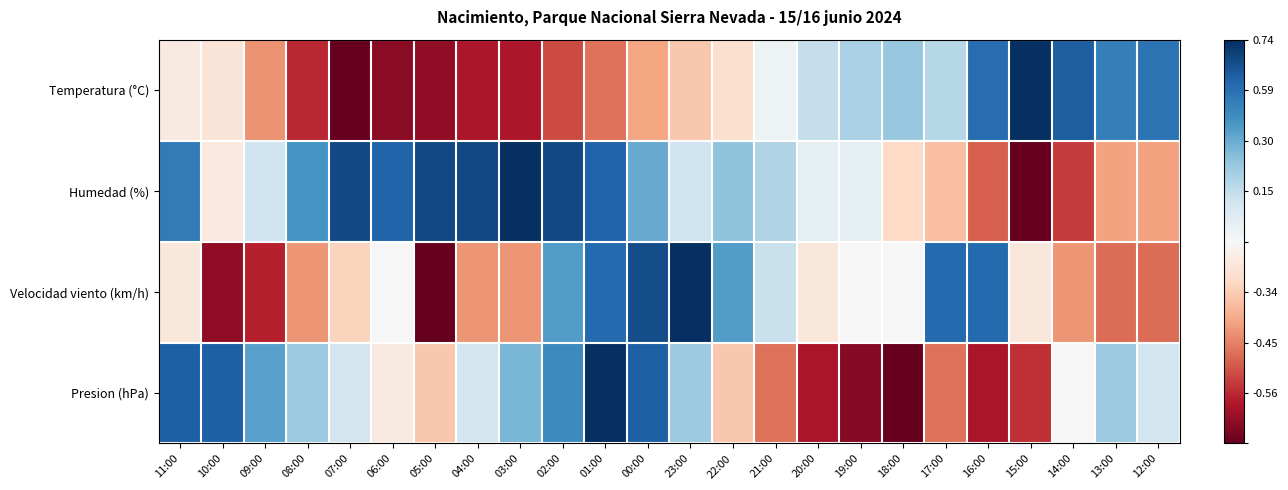

Rank the series by their maximum value, from lowest to highest.

Temperatura (°C), Humedad (%), Velocidad viento (km/h), Presion (hPa)